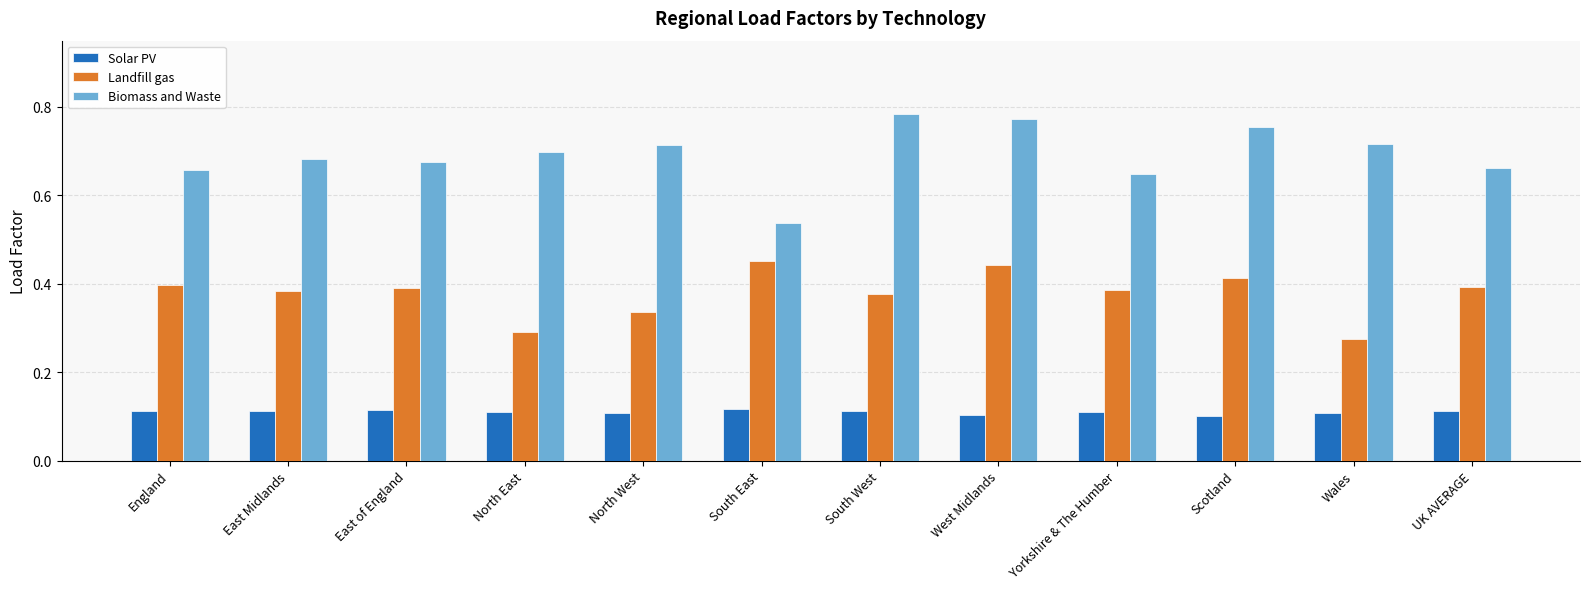

The value of Solar PV at England is 0.2. True or false?

False